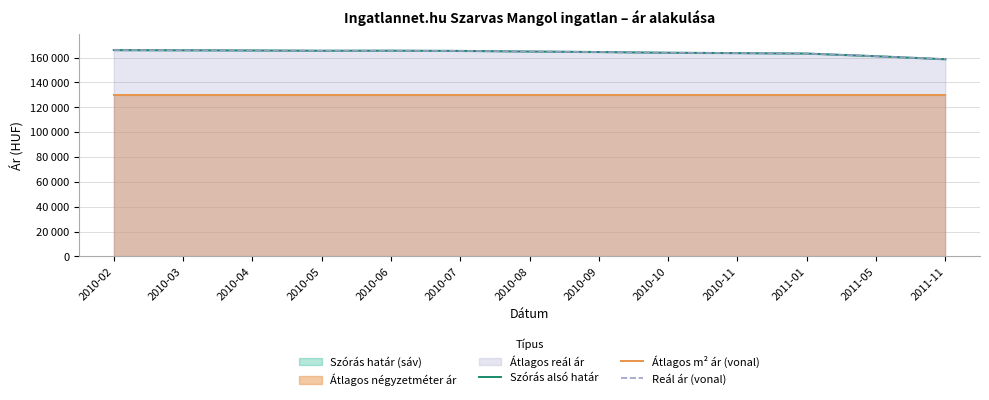

What is the total value across all series at 2010-02?

461938